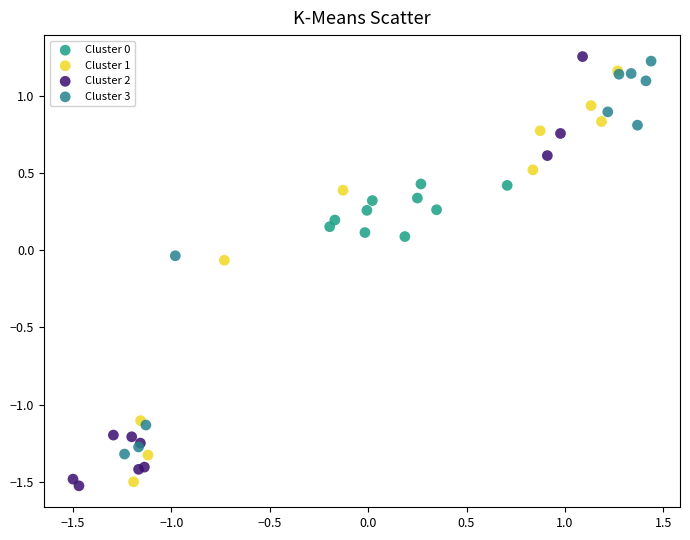

Which series has the largest Y range (max minus min)?

Cluster 2